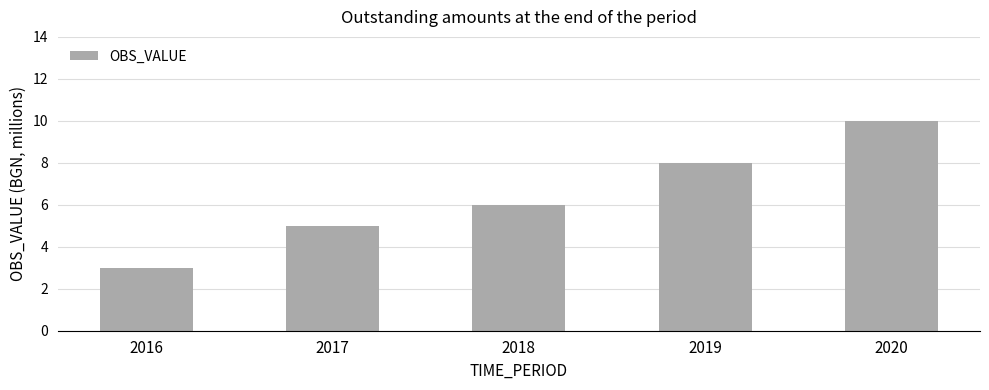

List the labels in order of value, largest first.

2020, 2019, 2018, 2017, 2016